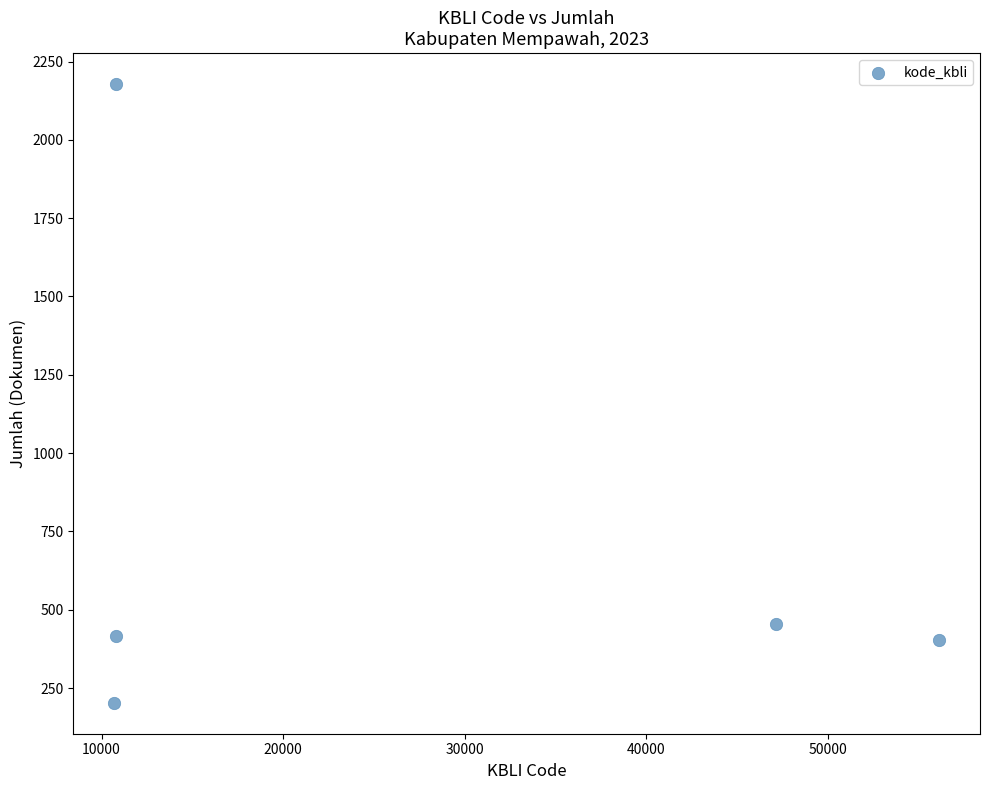

What Y value in the scatter plot is closest to 1190?

455